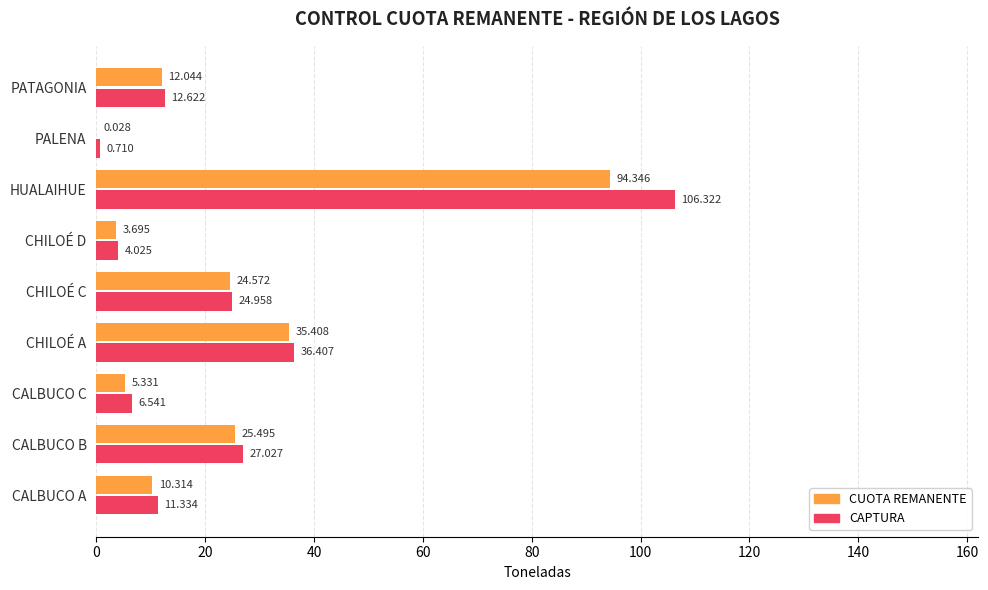

At which category does the chart reach its peak across all series?

HUALAIHUE